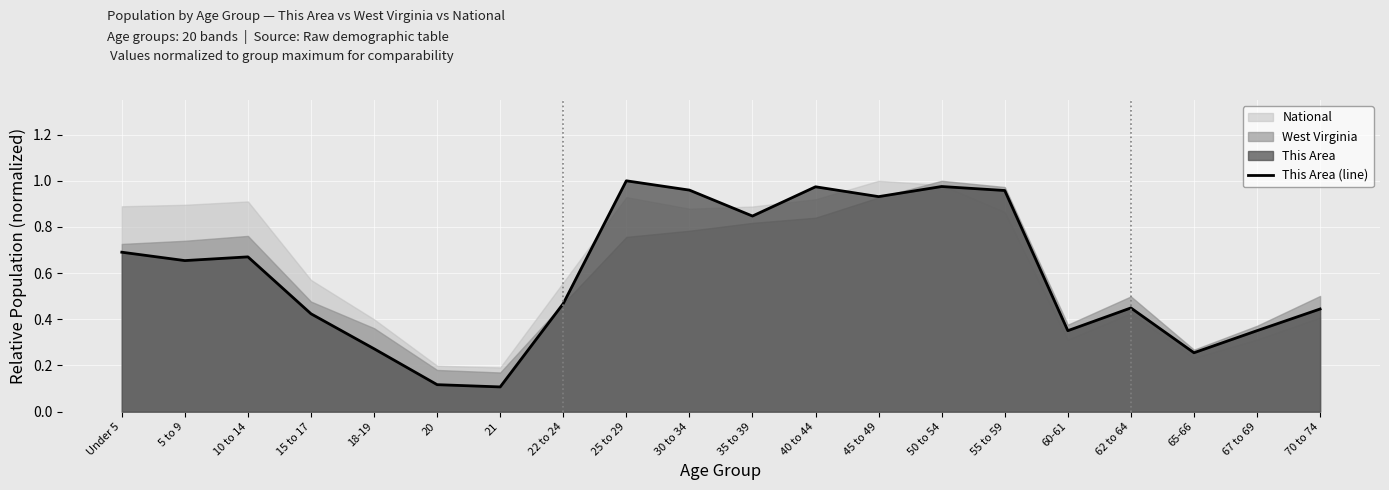

Rank the categories by value from lowest to highest.

21, 20, 65-66, 18-19, 60-61, 67 to 69, 15 to 17, 70 to 74, 62 to 64, 22 to 24, 5 to 9, 10 to 14, Under 5, 35 to 39, 45 to 49, 55 to 59, 30 to 34, 40 to 44, 50 to 54, 25 to 29